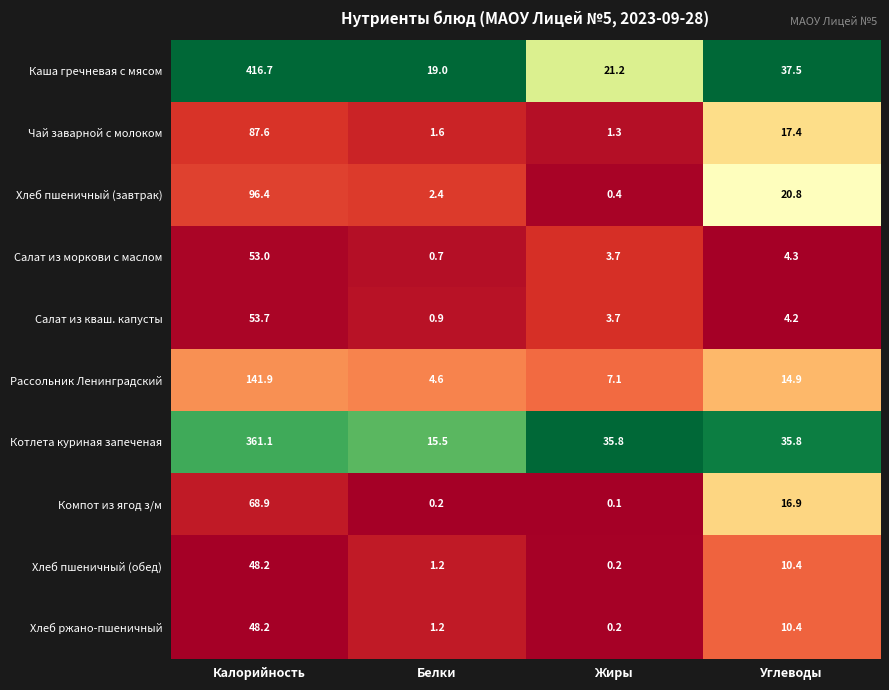

True or false: Хлеб пшеничный (обед) has a value of 10.4 at Углеводы.

True